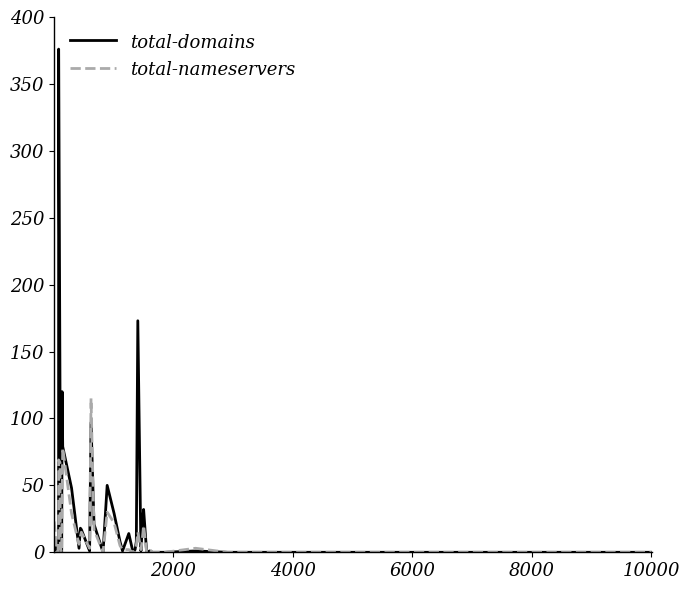

What is the maximum value for total-nameservers?

115